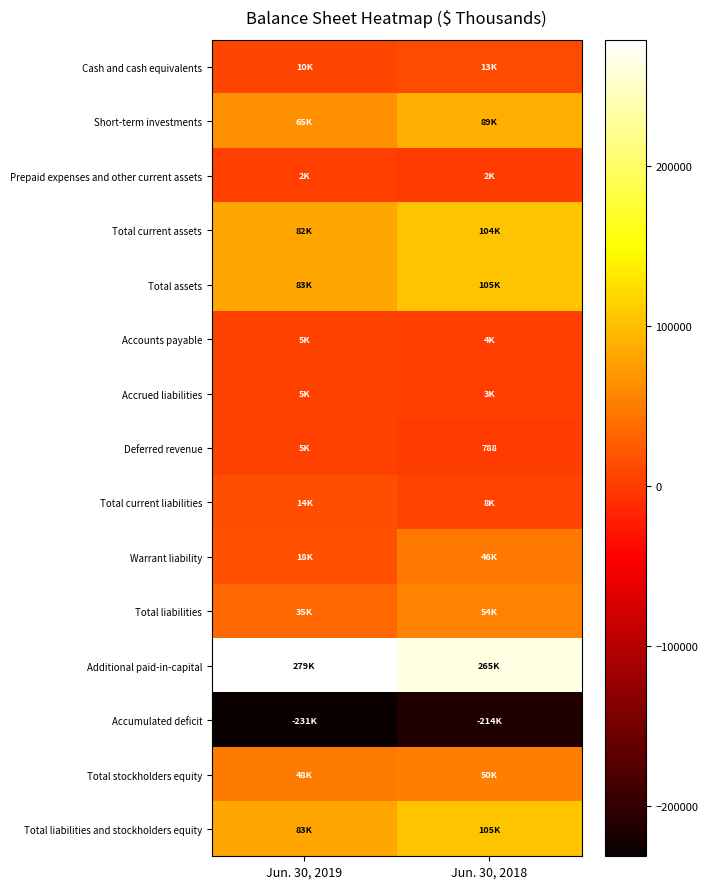

What is the minimum value shown in the chart?

-231218